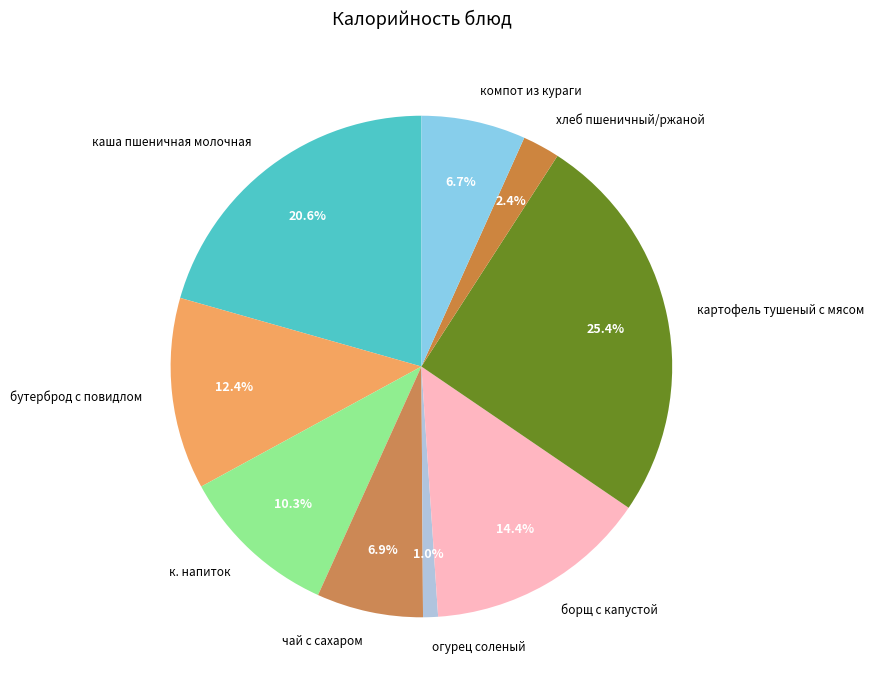

To the nearest percent, what is the average slice percentage?

11%